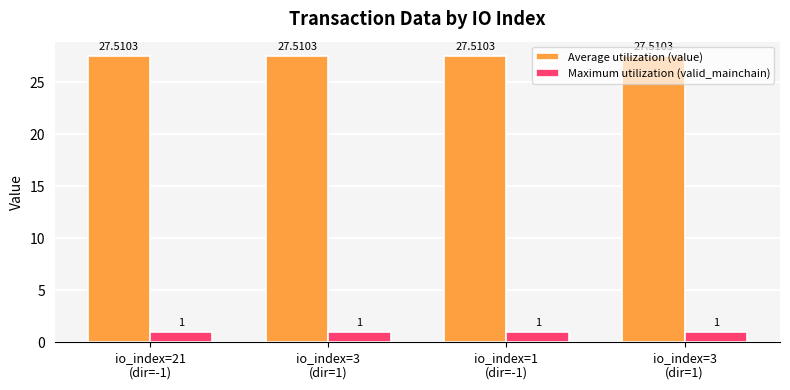

Reading left to right, extract all data points from this chart.

Average utilization (value): 27.5	27.5	27.5	27.5
Maximum utilization (valid_mainchain): 1.0	1.0	1.0	1.0